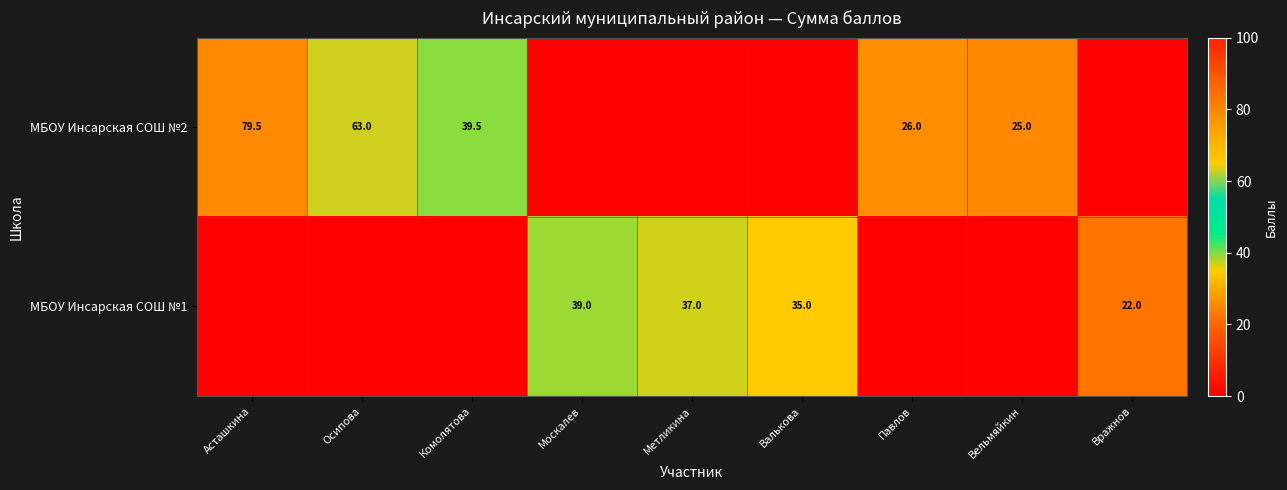

What is the total value across all series at Вельмяйкин?

25.0